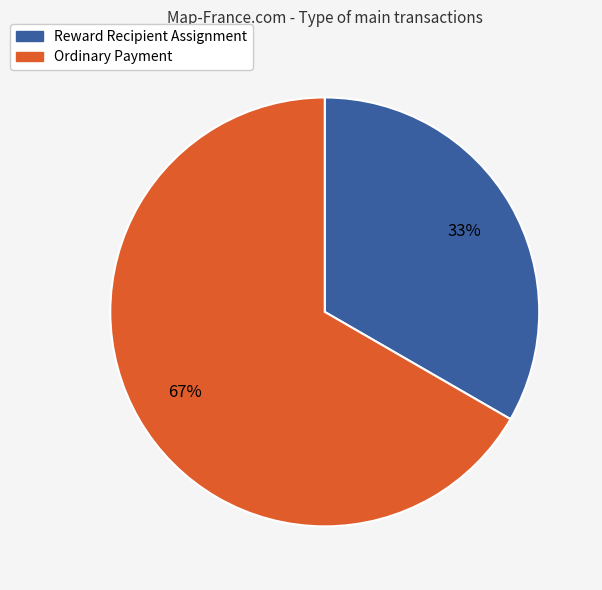

Combined, do Reward Recipient Assignment and Ordinary Payment account for over 50%?

Yes